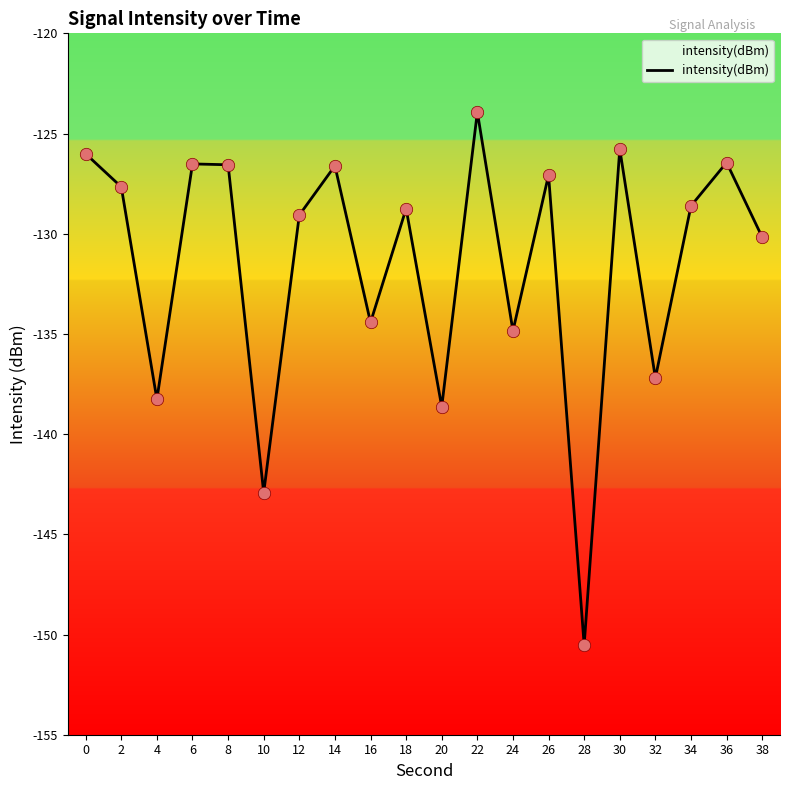

What is the change in value from 28 to 30?

+24.7